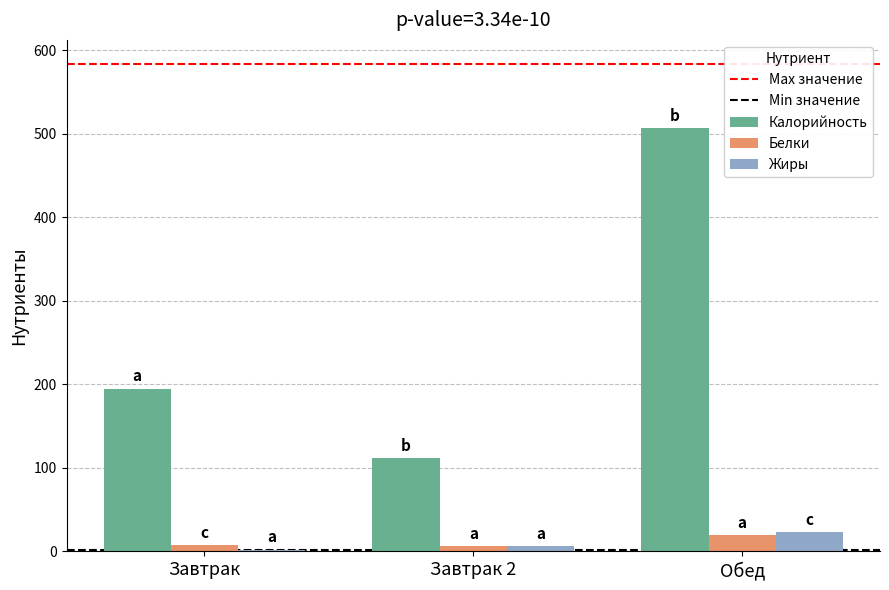

Between Завтрак and Завтрак 2, which series saw the biggest shift?

Калорийность